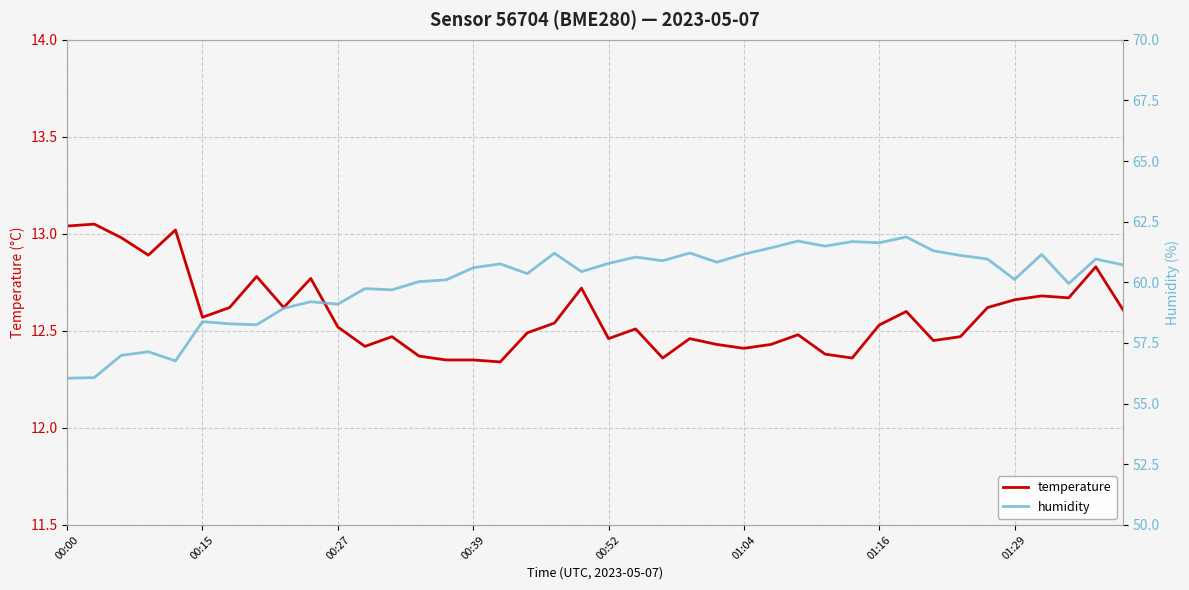

True or false: temperature and humidity intersect in this chart.

False